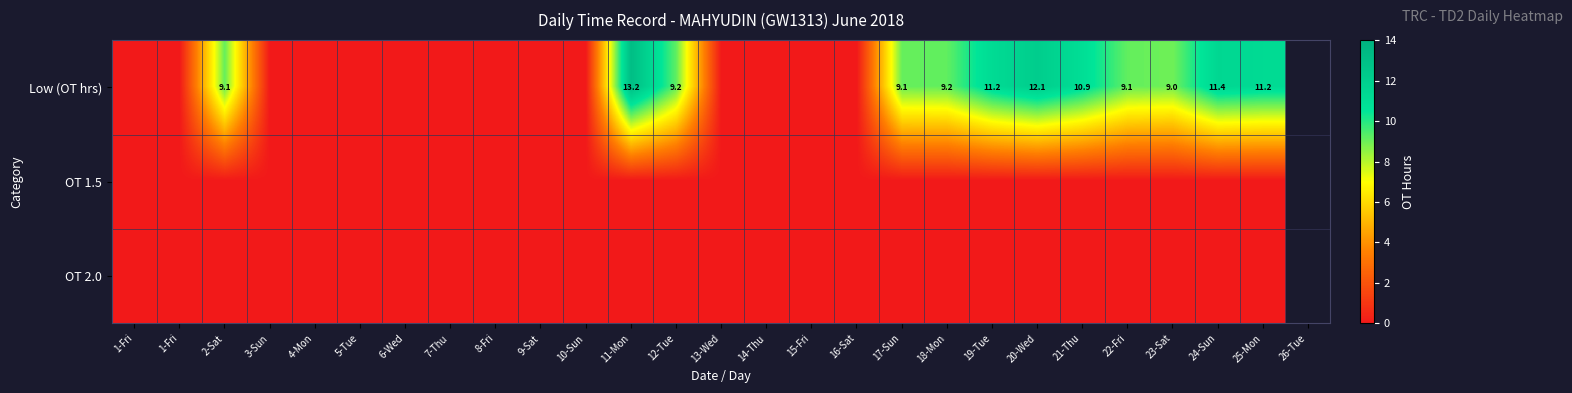

Which series has the widest spread of values?

Low (OT hrs)